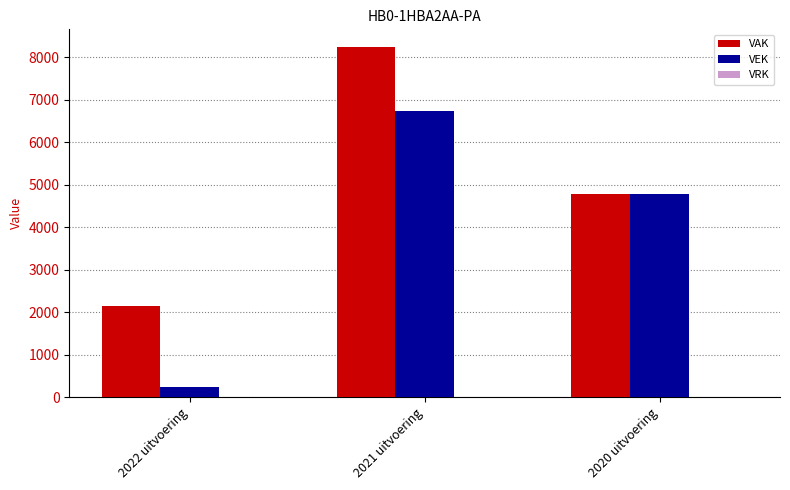

How many groups of bars are there?

3